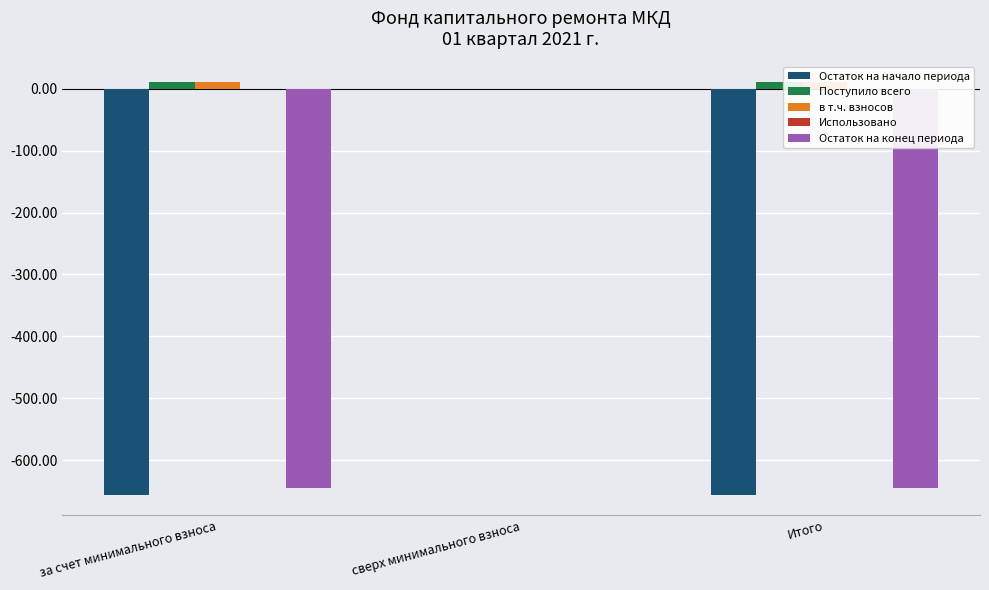

Which category has the lowest value in the Поступило всего series?

сверх минимального взноса